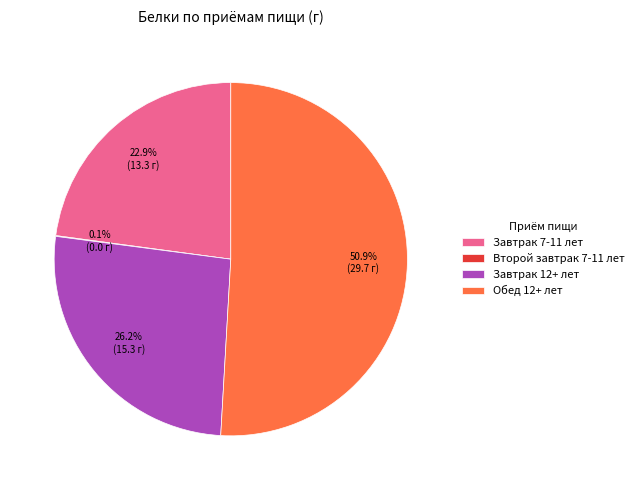

Is the sum of Завтрак 12+ лет and Обед 12+ лет greater than half?

Yes